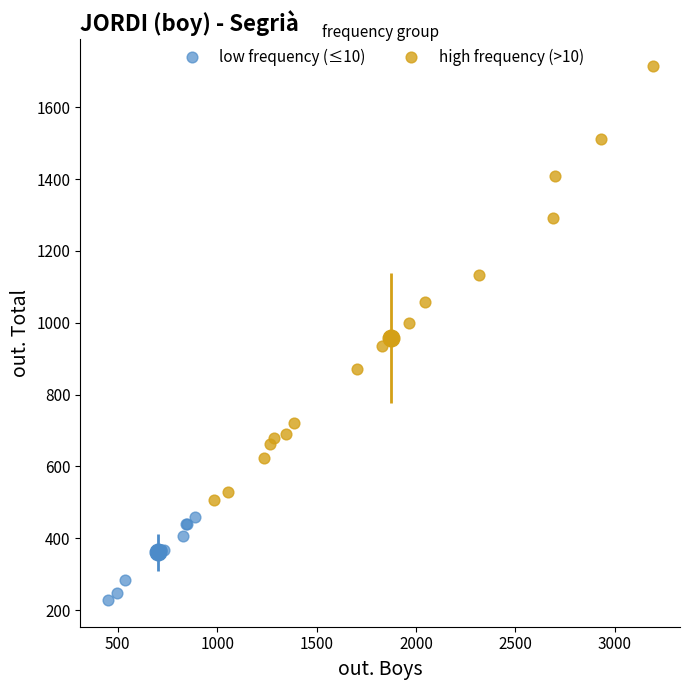

Which series has the largest Y range (max minus min)?

high frequency (>10)